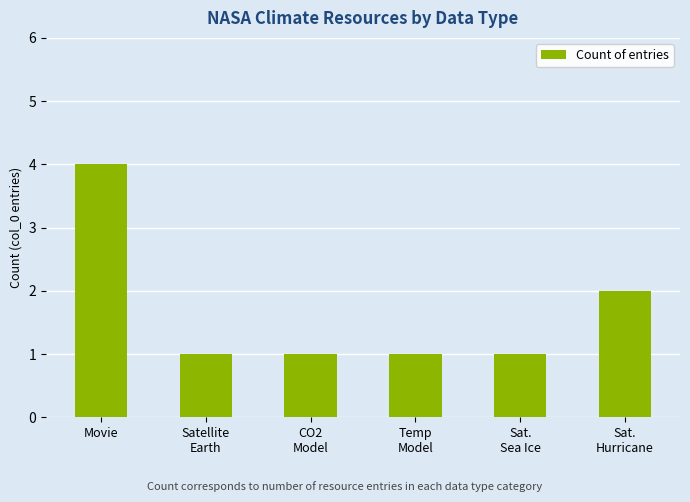

Reading left to right, what are all the values shown in this chart?

4	1	1	1	1	2